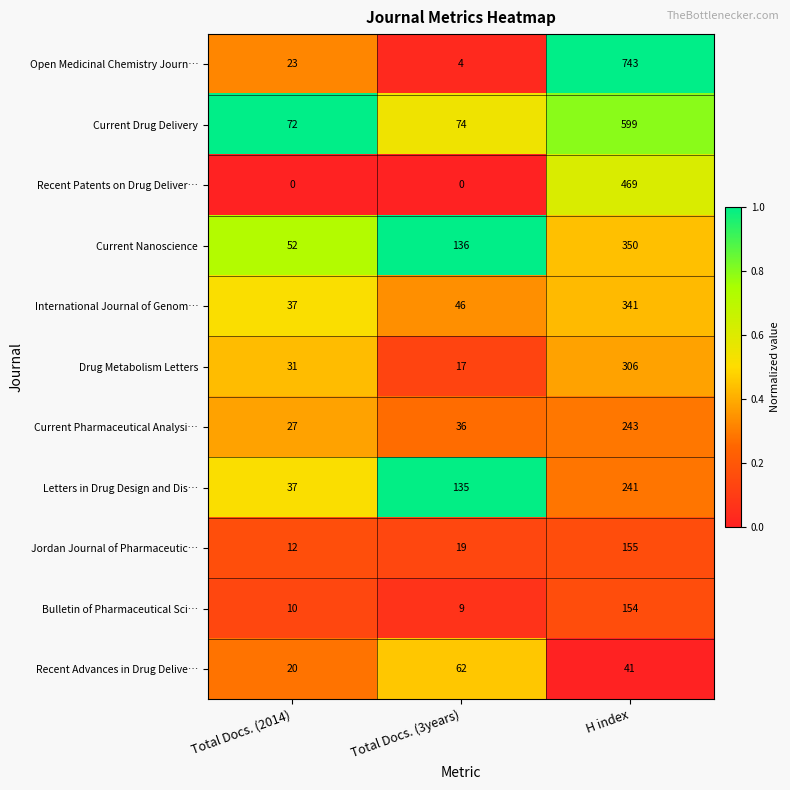

Count the number of categories in the chart.

3